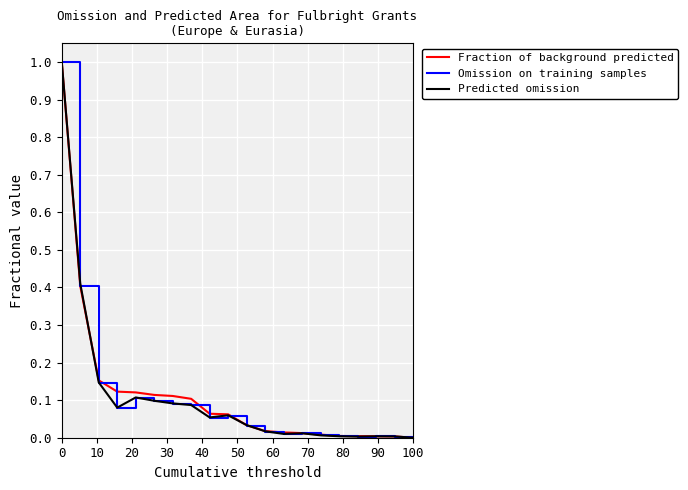

What is the highest value of the Fraction of background predicted series?

1.0